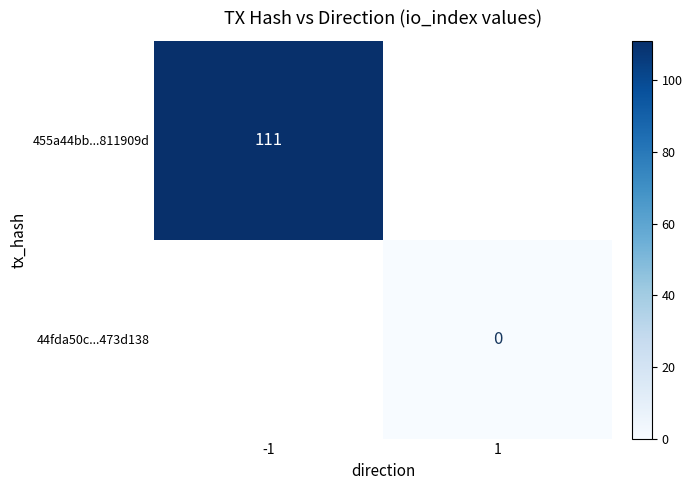

True or false: 455a44bb...811909d has a value of 22 at -1.

False